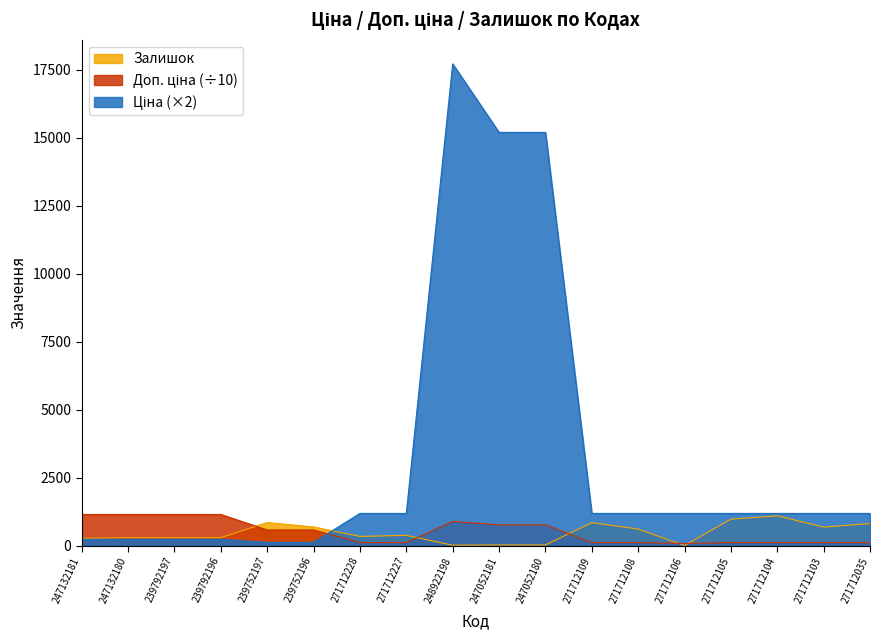

What are all the series names shown in the legend?

Ціна, Доп. ціна, Залишок